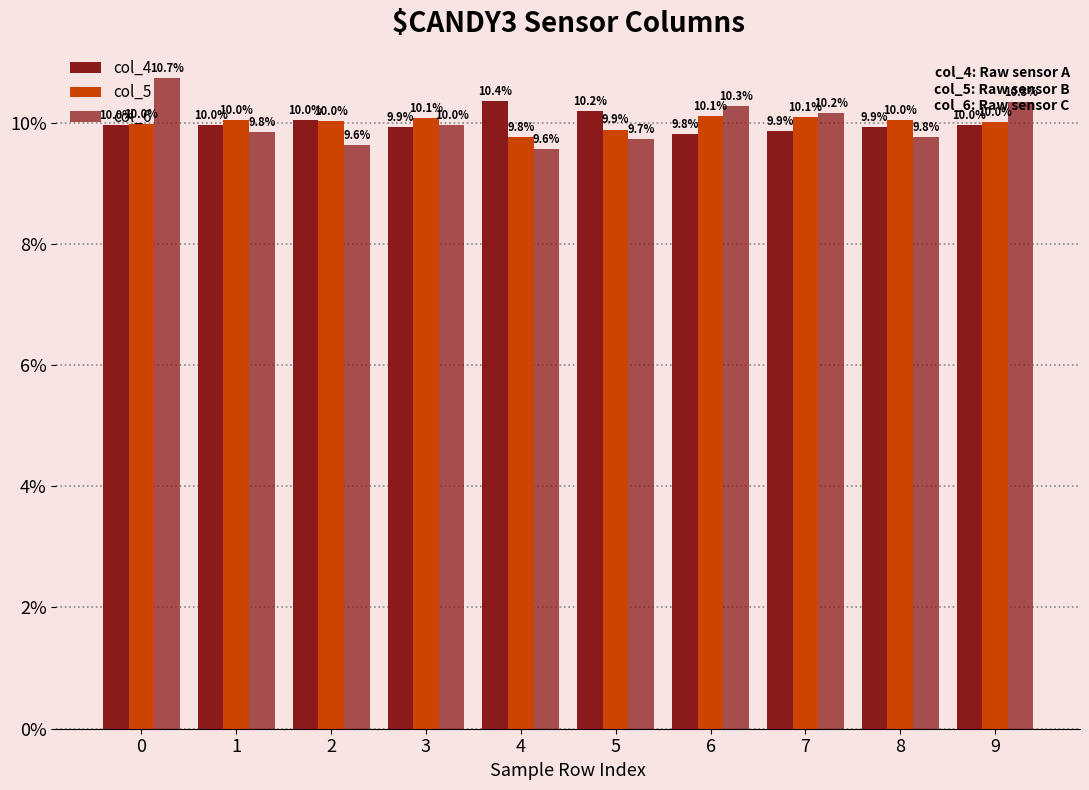

How many groups of bars are there?

10